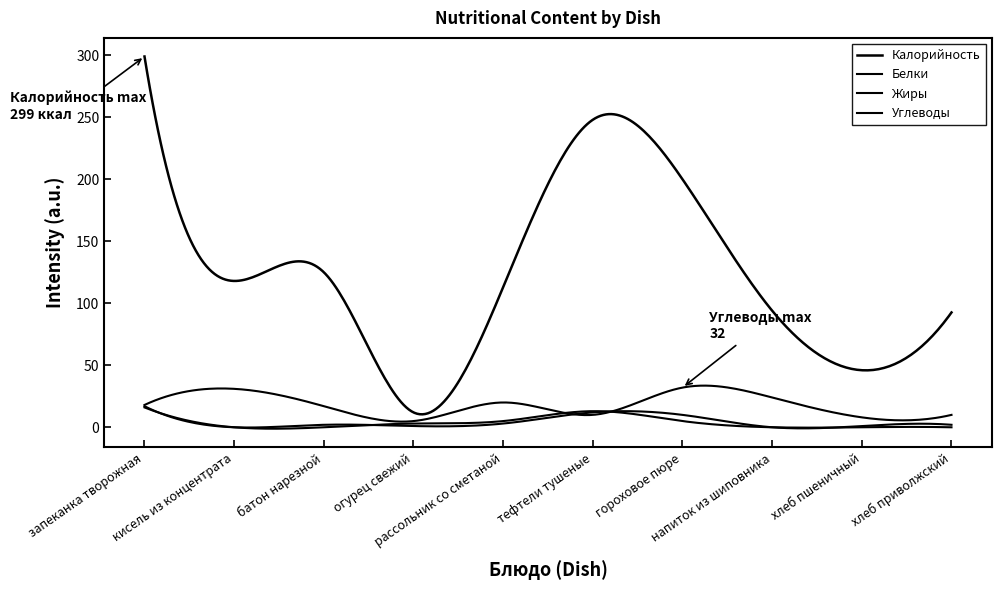

At which label does Белки first exceed 2?

запеканка творожная